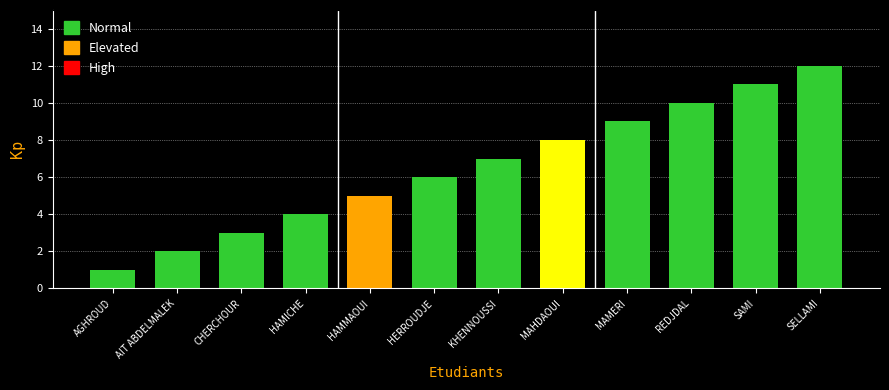

Which label corresponds to the smallest value in the chart?

AGHROUD